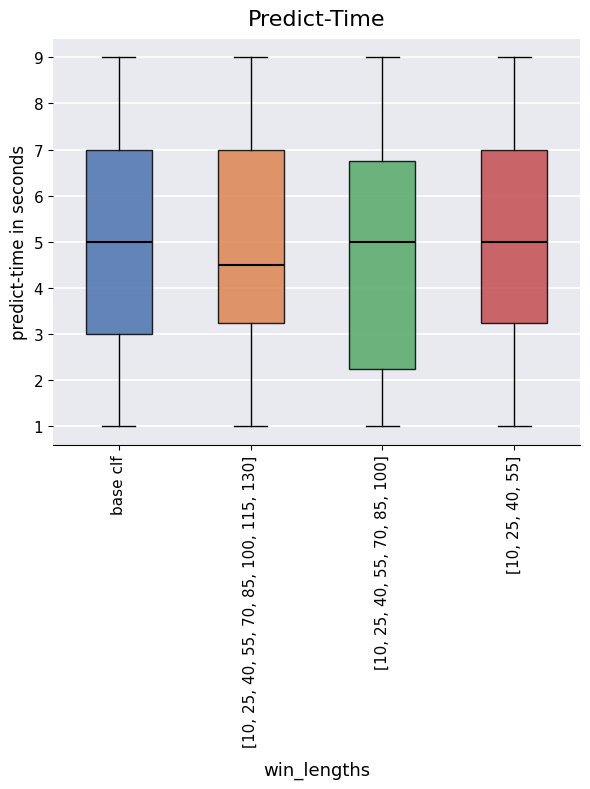

Reading left to right, transcribe this box plot: for each box, give where its median line is, the range the box spans, and where its two whiskers end, as read against the y-axis. The values are not printed on the chart, so give them approximately, as read against the axis.

base clf: median 5.0, box 3.0 to 7.0, whiskers 1.0 to 9.0
[10, 25, 40, 55, 70, 85, 100, 115, 130]: median 4.5, box 3.3 to 7.0, whiskers 1.0 to 9.0
[10, 25, 40, 55, 70, 85, 100]: median 5.0, box 2.3 to 6.8, whiskers 1.0 to 9.0
[10, 25, 40, 55]: median 5.0, box 3.3 to 7.0, whiskers 1.0 to 9.0